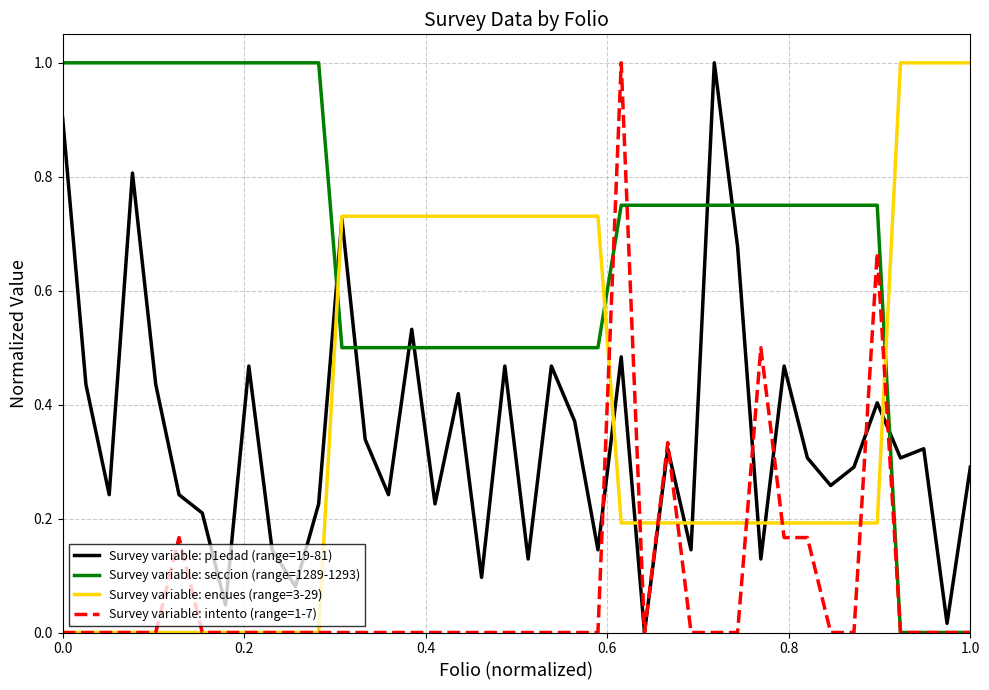

Which series ends up on top after the final intersection of Survey variable: seccion (range=1289-1293) and Survey variable: p1edad (range=19-81)?

Survey variable: p1edad (range=19-81)